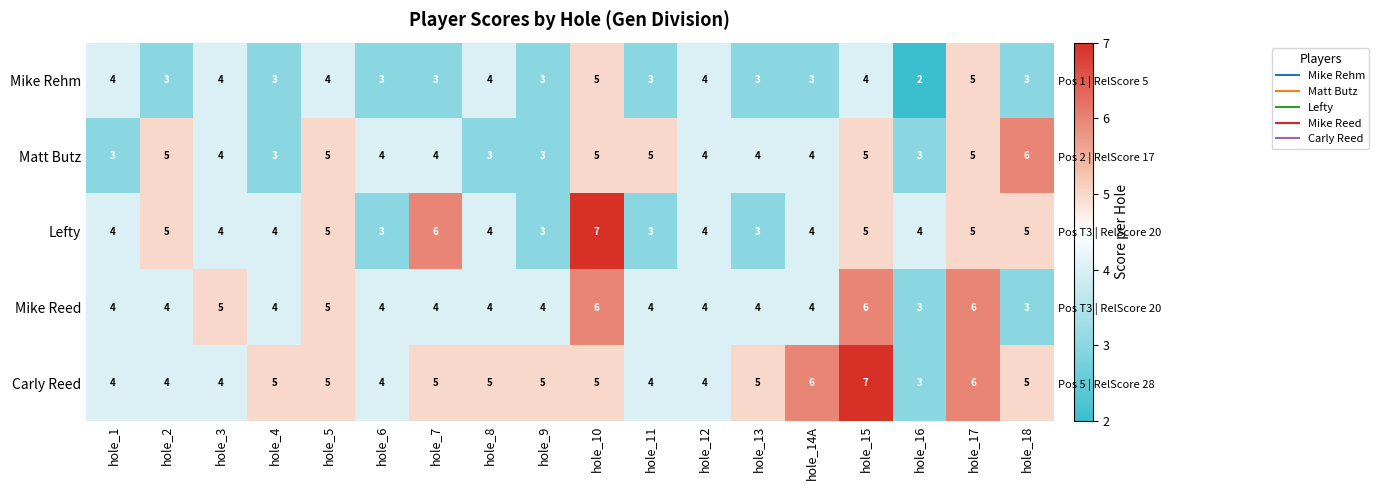

Rank the series by their maximum value, from lowest to highest.

Mike Rehm, Matt Butz, Mike Reed, Lefty, Carly Reed